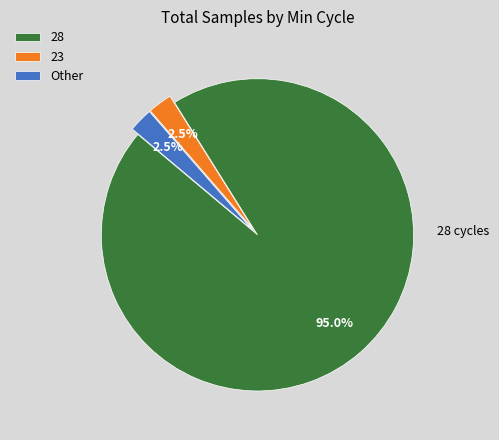

How much of the chart is everything except 28?

5.0%